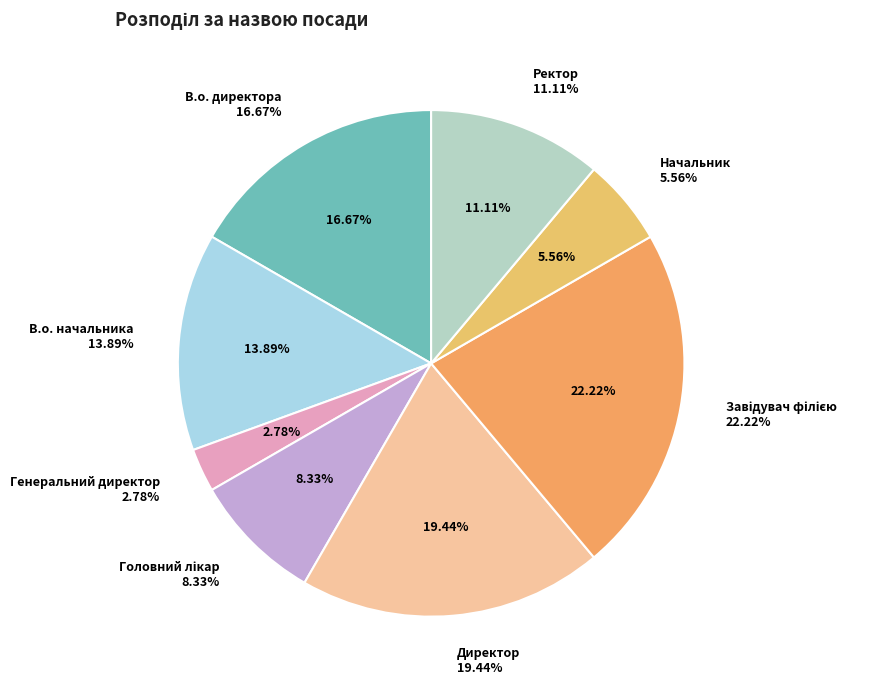

Is there any slice that represents more than half of the pie?

No